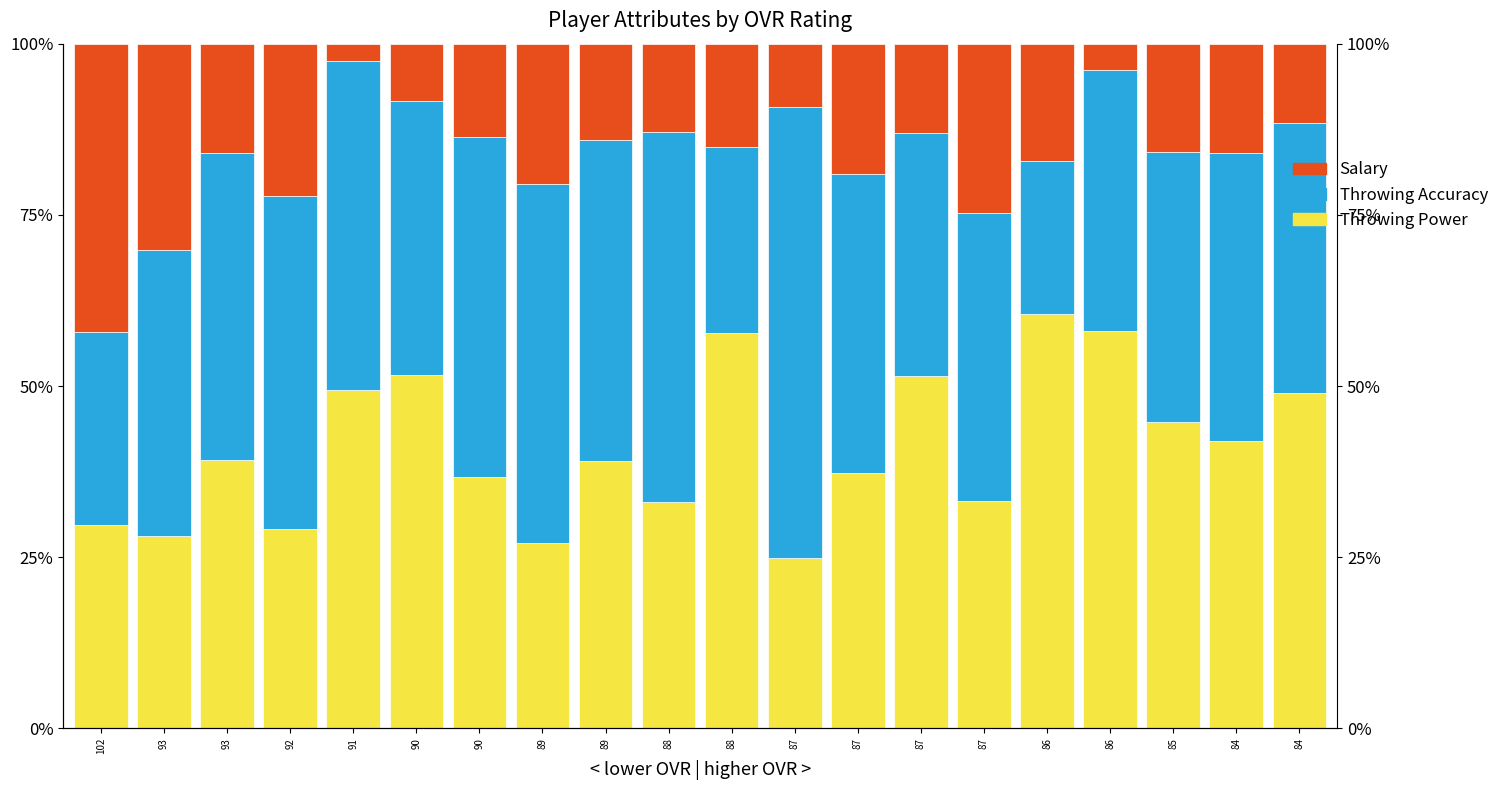

List the labels in order of Throwing Power value, smallest first.

87, 89, 93, 92, 102, 88, 87, 90, 87, 89, 93, 84, 85, 84, 91, 87, 90, 88, 86, 86